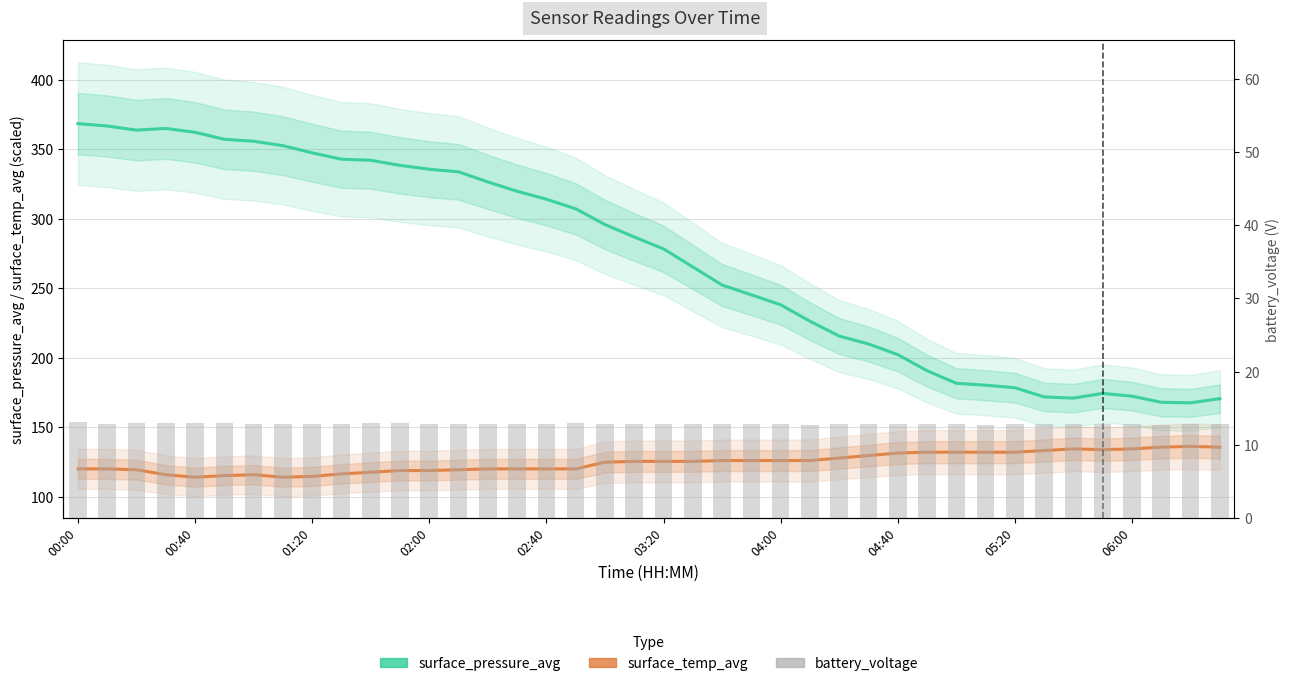

What position from the left is 13?

14